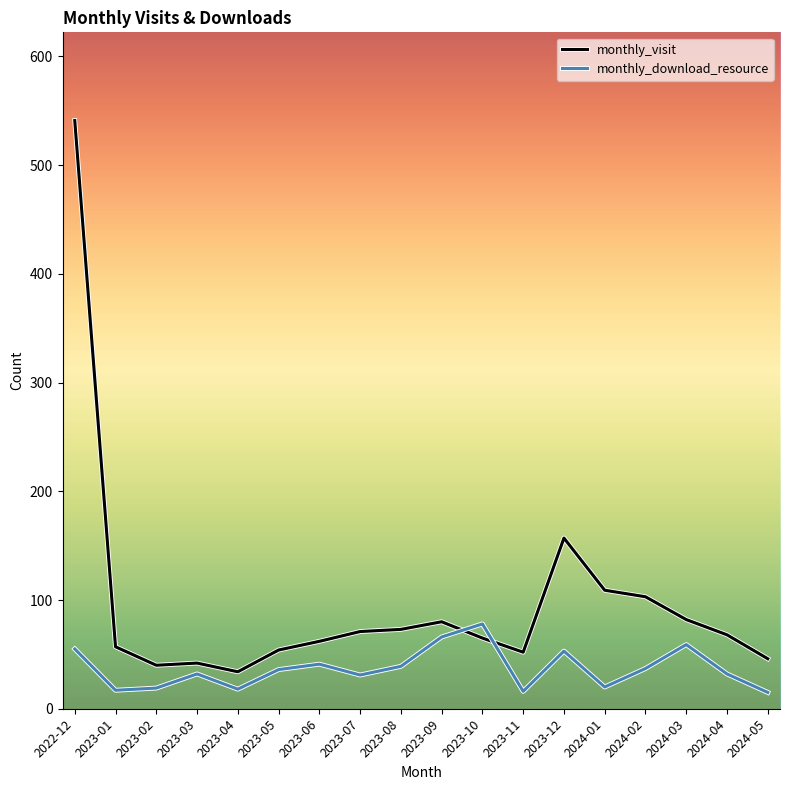

The value of monthly_visit at 2023-05 is 32. True or false?

False